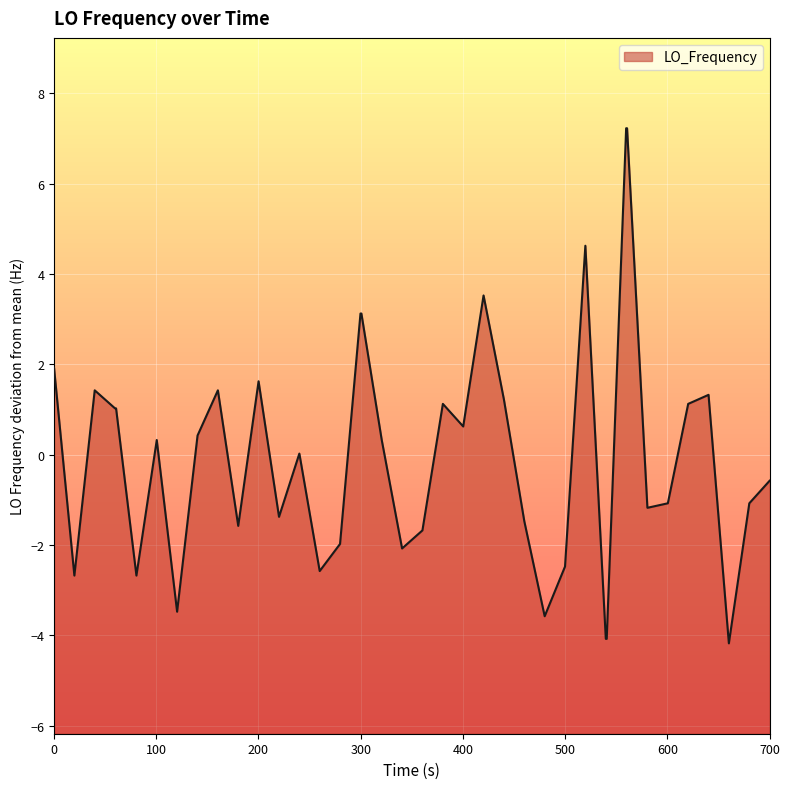

What is the difference between the maximum and minimum values?

11.4